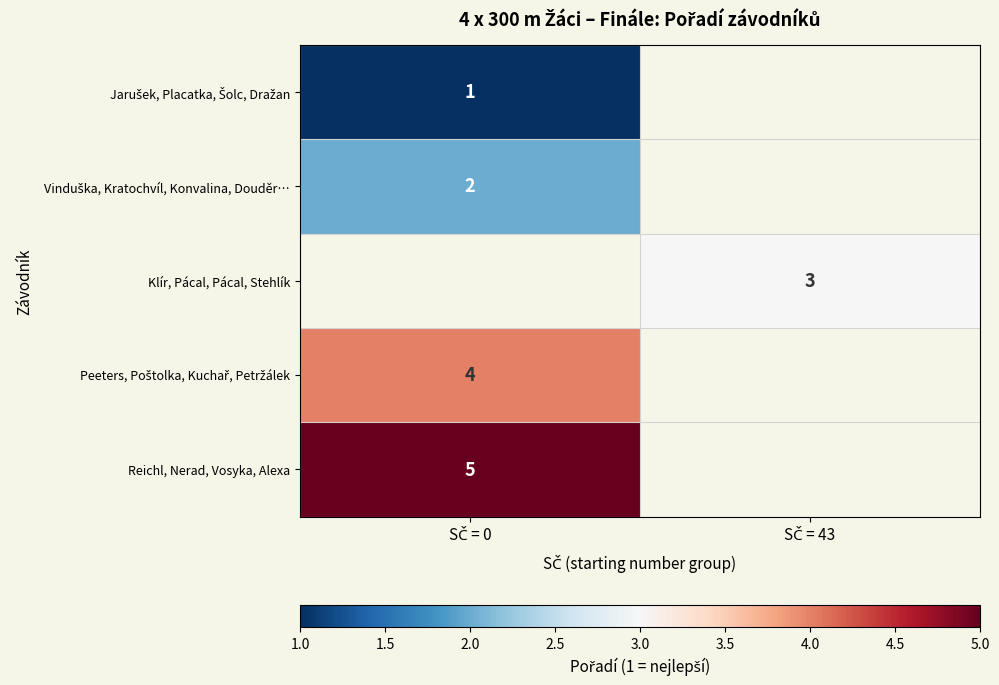

List the series in order of their peak value, lowest first.

Jarušek, Placatka, Šolc, Dražan, Vinduška, Kratochvíl, Konvalina, Douděr…, Klír, Pácal, Pácal, Stehlík, Peeters, Poštolka, Kuchař, Petržálek, Reichl, Nerad, Vosyka, Alexa